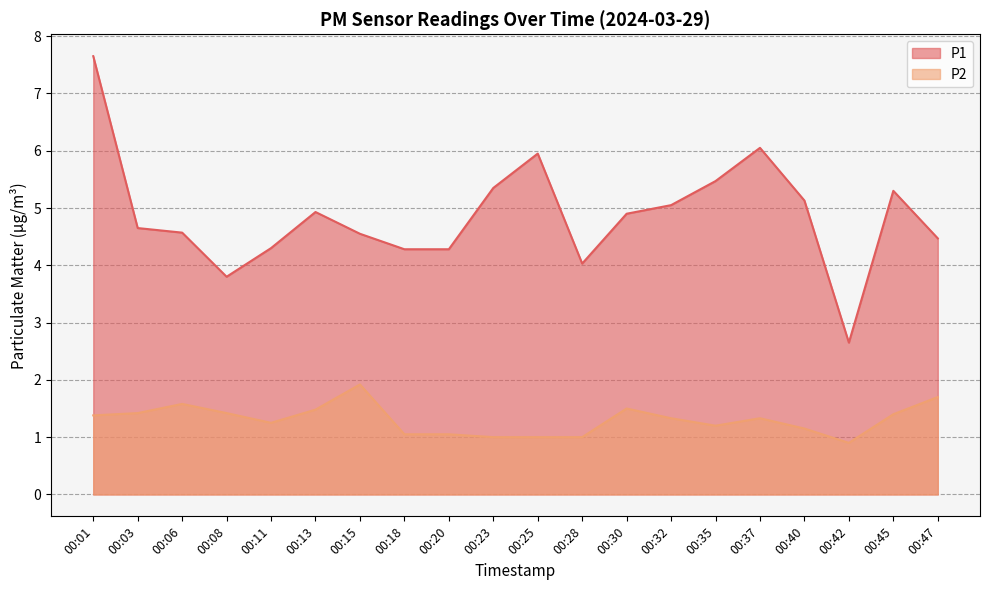

Does the chart display data point markers on the line(s)?

No